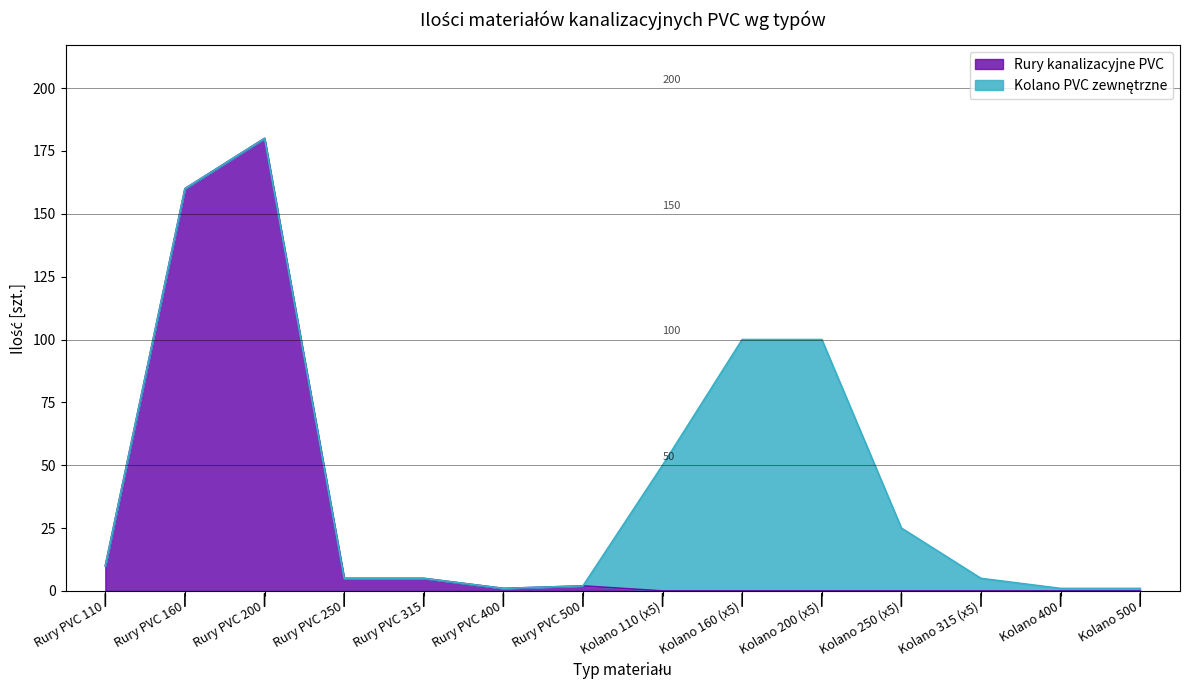

Which has a higher value, Kolano 110 (x5) or Kolano 315 (x5)?

Kolano 110 (x5)